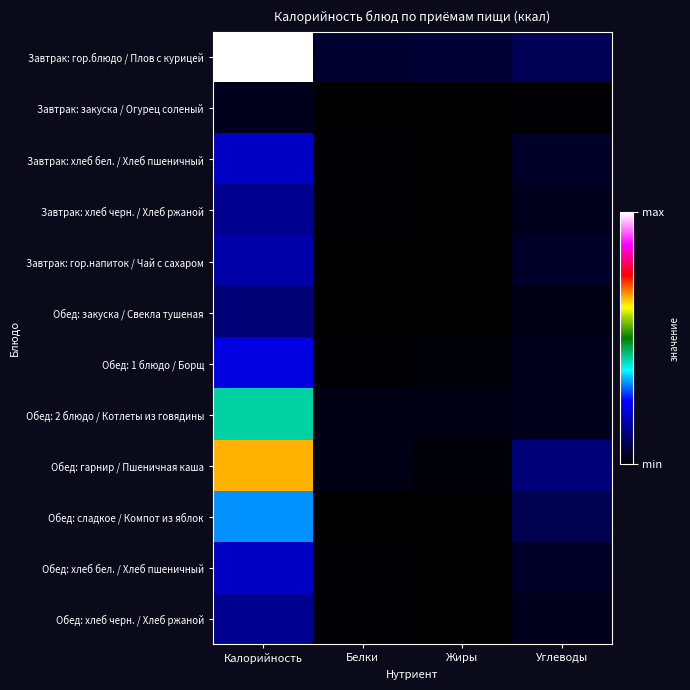

Reading right to left, list all the values displayed in this chart.

Завтрак: гор.блюдо / Плов с курицей: Углеводы=30.2	Жиры=19.2	Белки=17.4	Калорийность=362.0
Завтрак: закуска / Огурец соленый: Углеводы=1.9	Жиры=0.1	Белки=0.5	Калорийность=10.8
Завтрак: хлеб бел. / Хлеб пшеничный: Углеводы=14.8	Жиры=0.2	Белки=2.3	Калорийность=70.3
Завтрак: хлеб черн. / Хлеб ржаной: Углеводы=10.0	Жиры=0.4	Белки=2.0	Калорийность=51.2
Завтрак: гор.напиток / Чай с сахаром: Углеводы=15.0	Жиры=0.0	Белки=0.1	Калорийность=60.0
Обед: закуска / Свекла тушеная: Углеводы=7.7	Жиры=0.8	Белки=1.0	Калорийность=42.1
Обед: 1 блюдо / Борщ: Углеводы=9.9	Жиры=3.7	Белки=1.6	Калорийность=80.0
Обед: 2 блюдо / Котлеты из говядины: Углеводы=11.1	Жиры=7.4	Белки=7.8	Калорийность=152.0
Обед: гарнир / Пшеничная каша: Углеводы=43.3	Жиры=4.0	Белки=7.7	Калорийность=239.6
Обед: сладкое / Компот из яблок: Углеводы=29.0	Жиры=0.0	Белки=0.2	Калорийность=116.6
Обед: хлеб бел. / Хлеб пшеничный: Углеводы=14.8	Жиры=0.2	Белки=2.3	Калорийность=70.3
Обед: хлеб черн. / Хлеб ржаной: Углеводы=10.0	Жиры=0.4	Белки=2.0	Калорийность=51.2